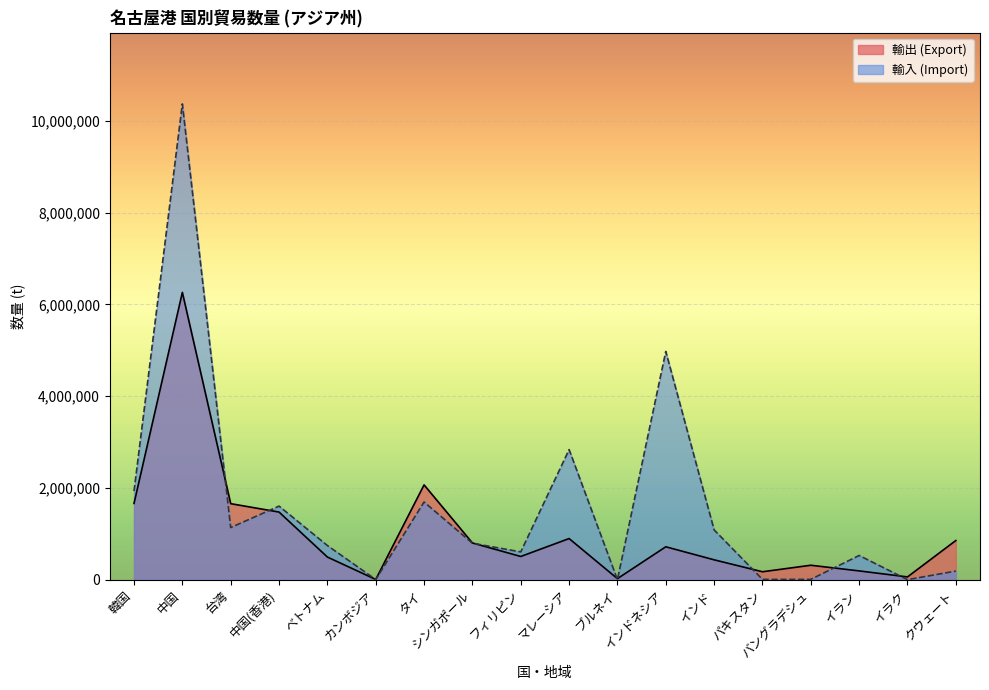

Is the value of 輸出 (Export) at 韓国 greater than the value of 輸入 (Import) at パキスタン?

Yes